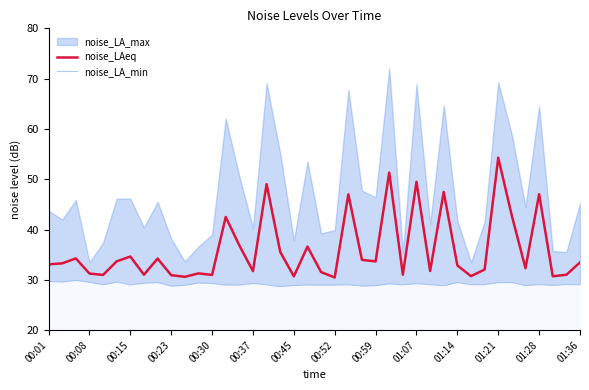

Does the chart display data point markers on the line(s)?

No